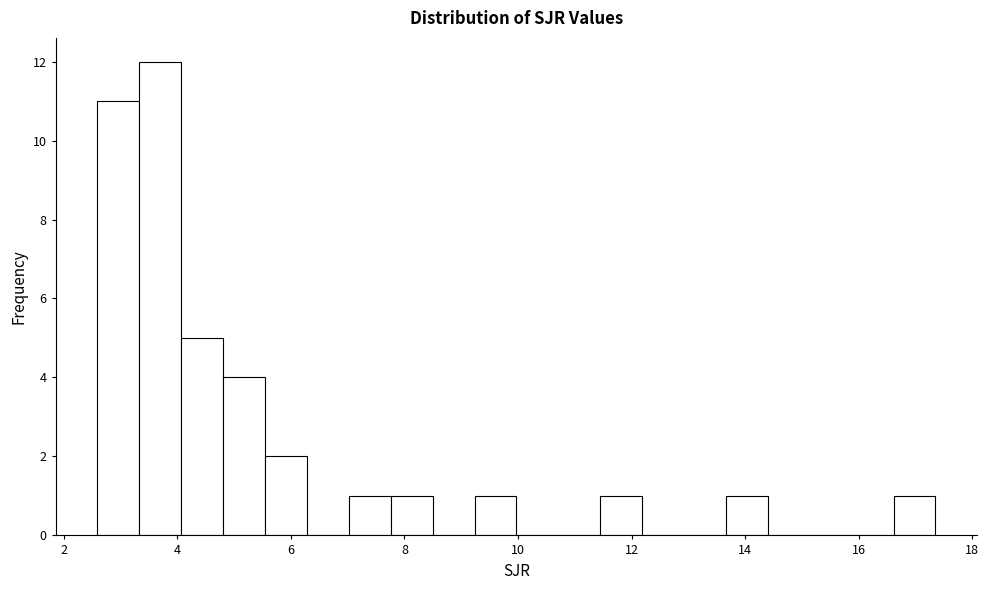

Read against the x-axis, roughly where is the centre of the tallest bar?

3.8